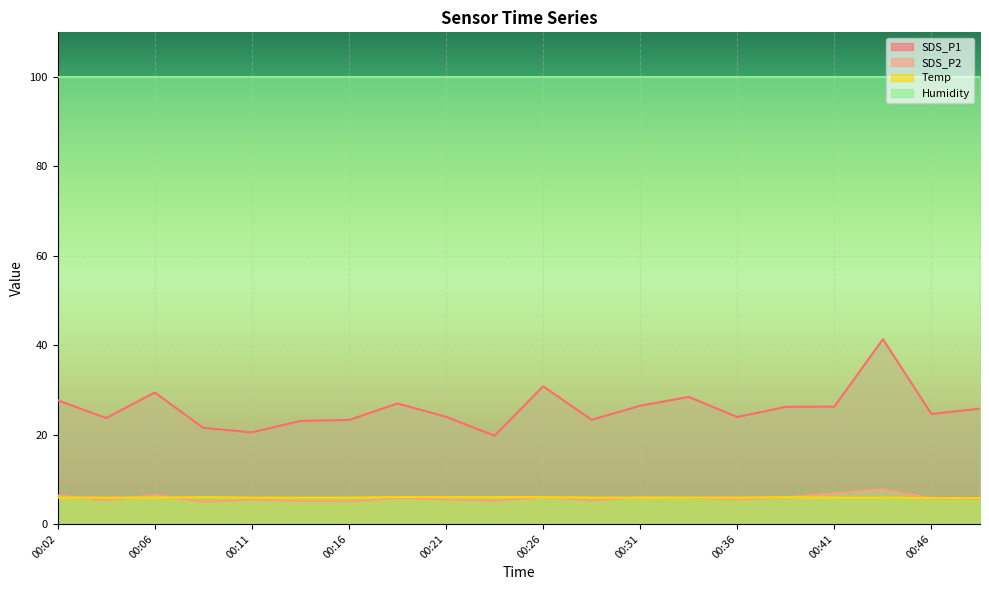

Between 00:14 and 00:29, which is larger?

00:29